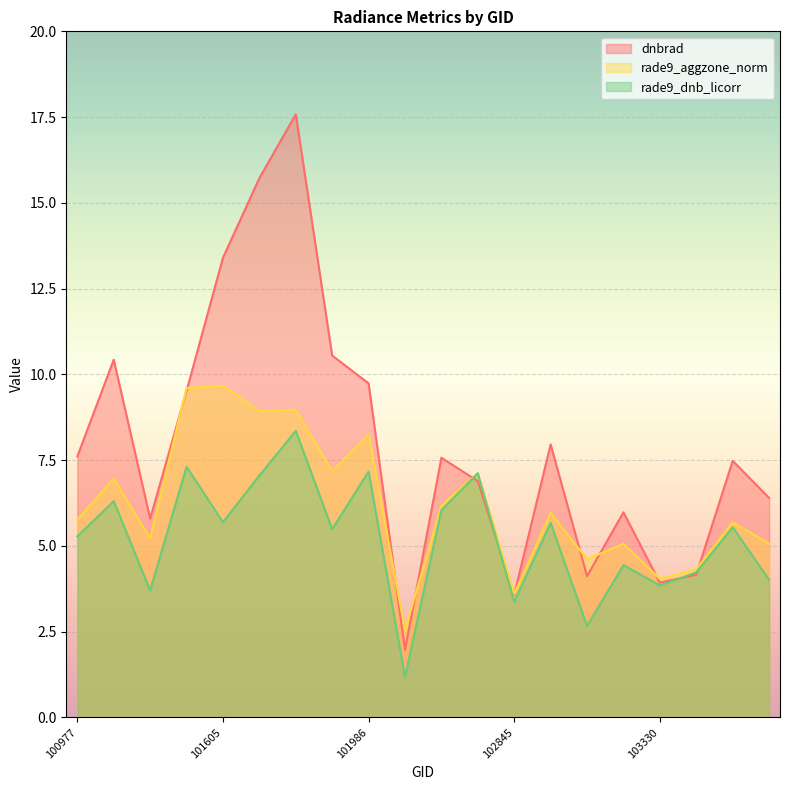

Reading left to right, extract all data points from this chart.

dnbrad: 7.6	10.4	5.8	9.5	13.4	15.7	17.6	10.6	9.7	2.0	7.6	6.9	3.6	8.0	4.1	6.0	3.9	4.2	7.5	6.4
rade9_aggzone_norm: 5.8	7.0	5.2	9.6	9.7	8.9	9.0	7.2	8.3	2.5	6.2	7.1	3.6	6.0	4.6	5.1	4.0	4.3	5.7	5.1
rade9_dnb_licorr: 5.3	6.3	3.7	7.3	5.7	7.1	8.4	5.5	7.2	1.2	6.0	7.1	3.4	5.7	2.7	4.4	3.9	4.2	5.5	4.0